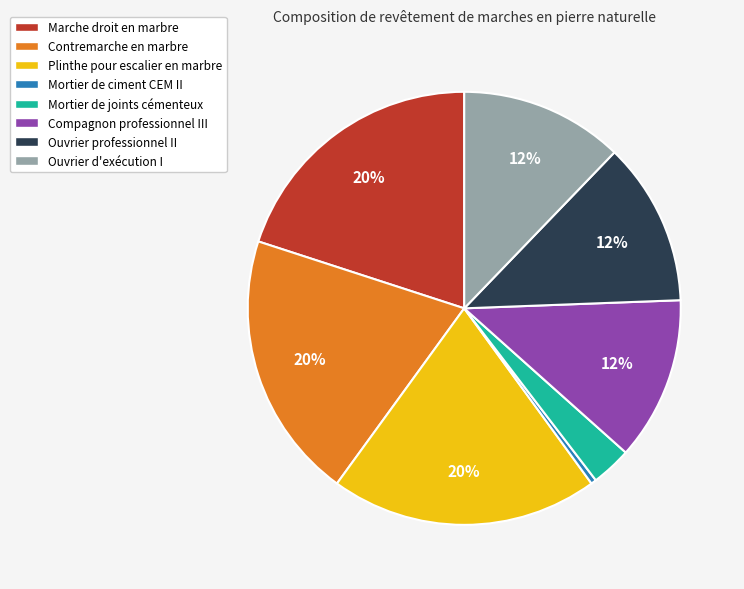

Which slice is the smallest?

Mortier de ciment CEM II